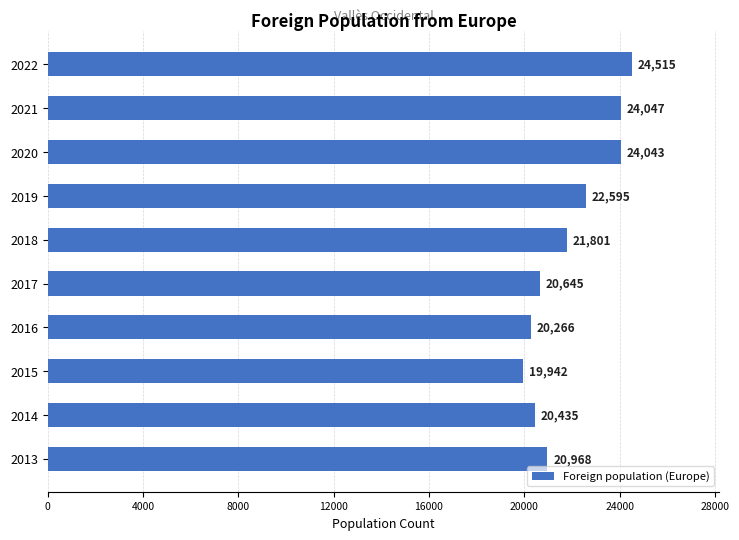

What is the maximum value shown in the chart?

24515